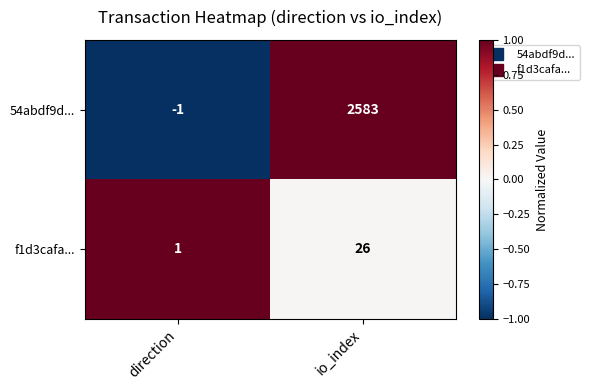

Which series has the largest total across all categories?

54abdf9d...